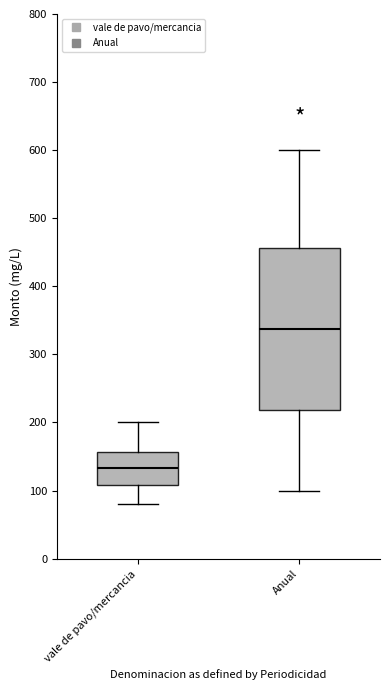

Which box's median line is the highest?

Anual